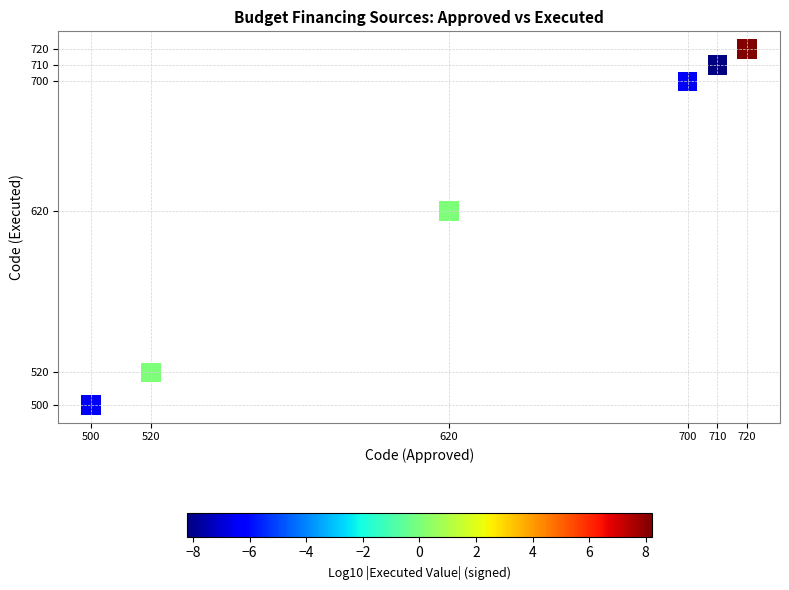

What is the average X value?

628